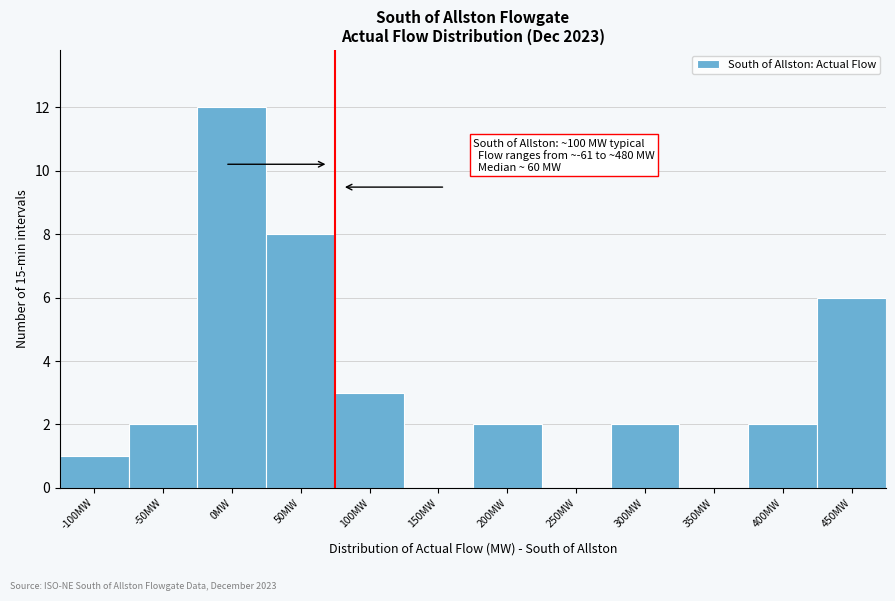

Reading right to left, transcribe all the data shown in this chart.

450MW=6	400MW=2	350MW=0	300MW=2	250MW=0	200MW=2	150MW=0	100MW=3	50MW=8	0MW=12	-50MW=2	-100MW=1